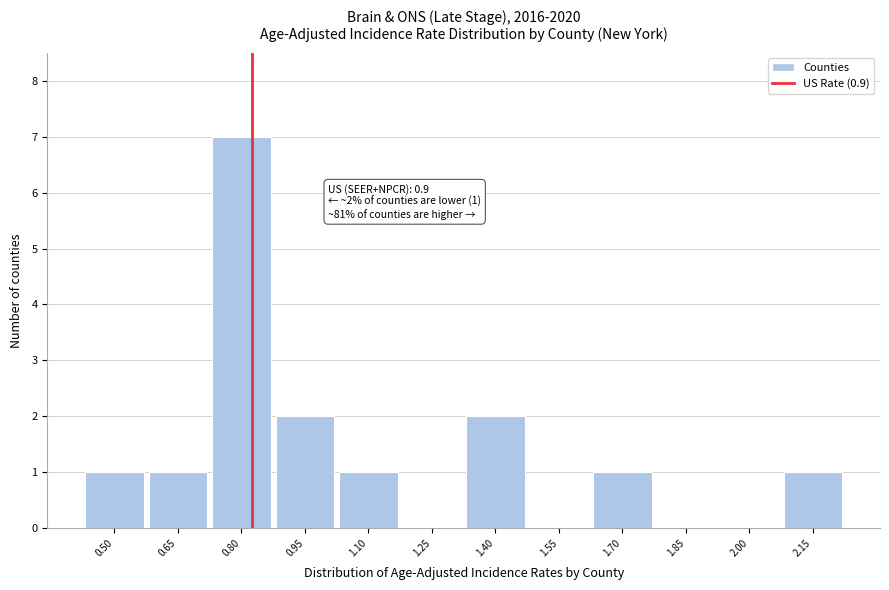

Reading left to right, list all the values displayed in this chart.

0.50=1	0.65=1	0.80=7	0.95=2	1.10=1	1.25=0	1.40=2	1.55=0	1.70=1	1.85=0	2.00=0	2.15=1